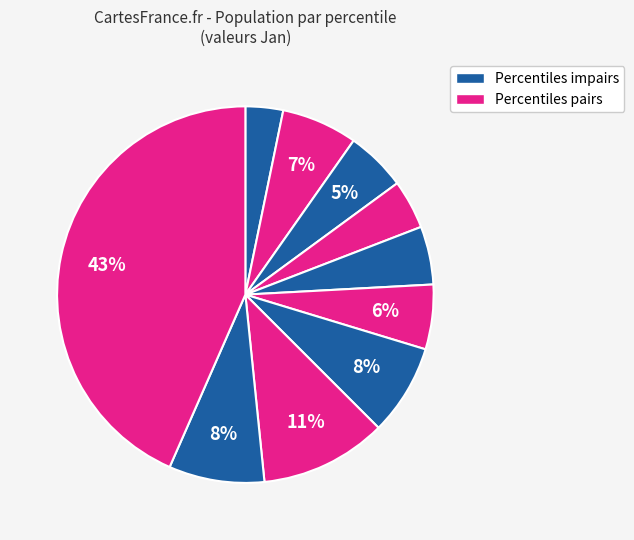

How many segments does this pie chart have?

10